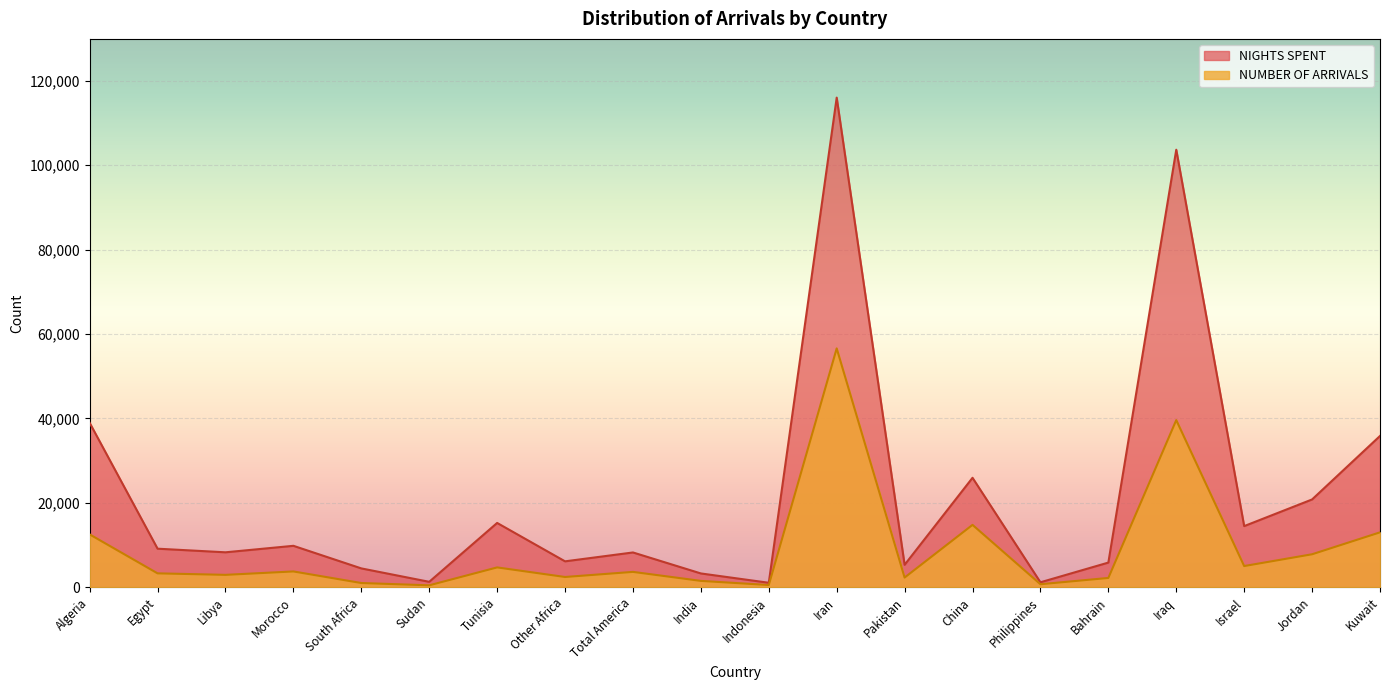

Reading left to right, transcribe all the data shown in this chart.

NUMBER OF ARRIVALS: Algeria=12510	Egypt=3276	Libya=2920	Morocco=3728	South Africa=985	Sudan=440	Tunisia=4684	Other Africa=2414	Total America=3623	India=1489	Indonesia=508	Iran=56593	Pakistan=2277	China=14766	Philippines=698	Bahrain=2187	Iraq=39600	Israel=5007	Jordan=7799	Kuwait=12995
NIGHTS SPENT: Algeria=38951	Egypt=9121	Libya=8264	Morocco=9802	South Africa=4448	Sudan=1270	Tunisia=15224	Other Africa=6123	Total America=8227	India=3252	Indonesia=1043	Iran=116031	Pakistan=5302	China=25923	Philippines=1156	Bahrain=5828	Iraq=103688	Israel=14472	Jordan=20791	Kuwait=35840